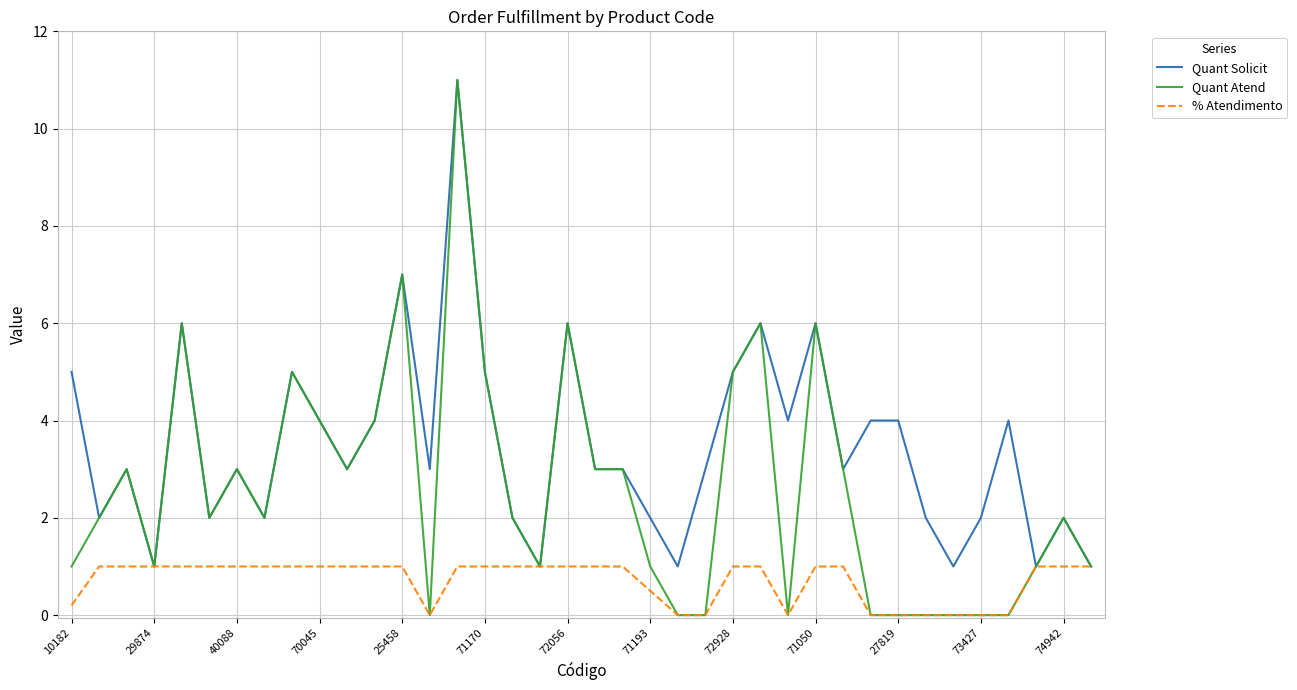

Rank the series by their average value, from lowest to highest.

% Atendimento, Quant Atend, Quant Solicit